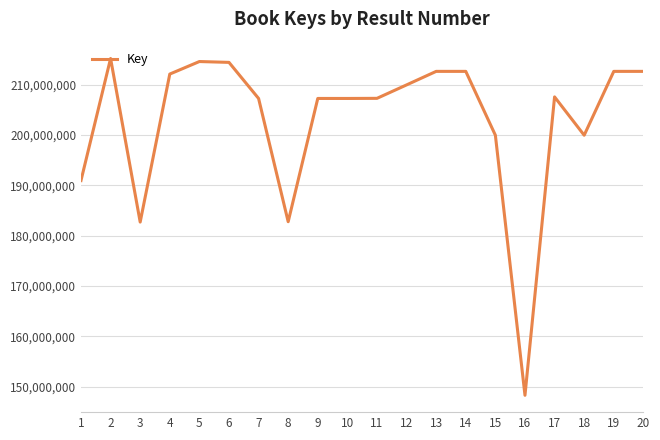

Between 11 and 5, which is larger?

5